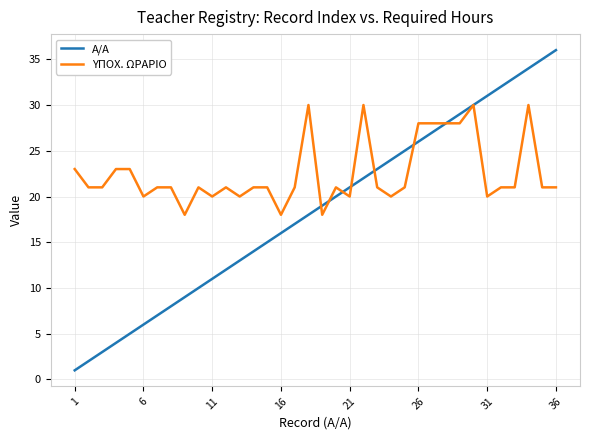

Which series has the largest total across all categories?

ΥΠΟΧ. ΩΡΑΡΙΟ